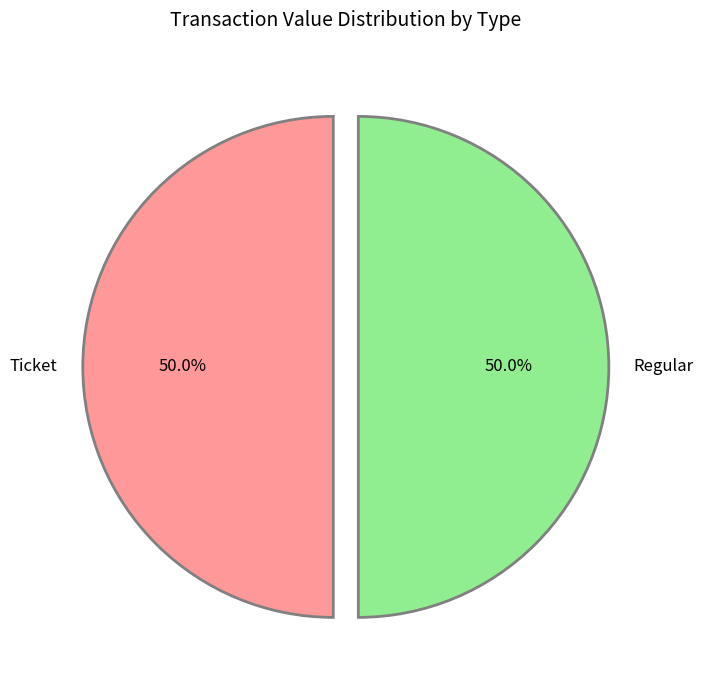

What is the ratio of the value at Regular to the value at Ticket?

1.0